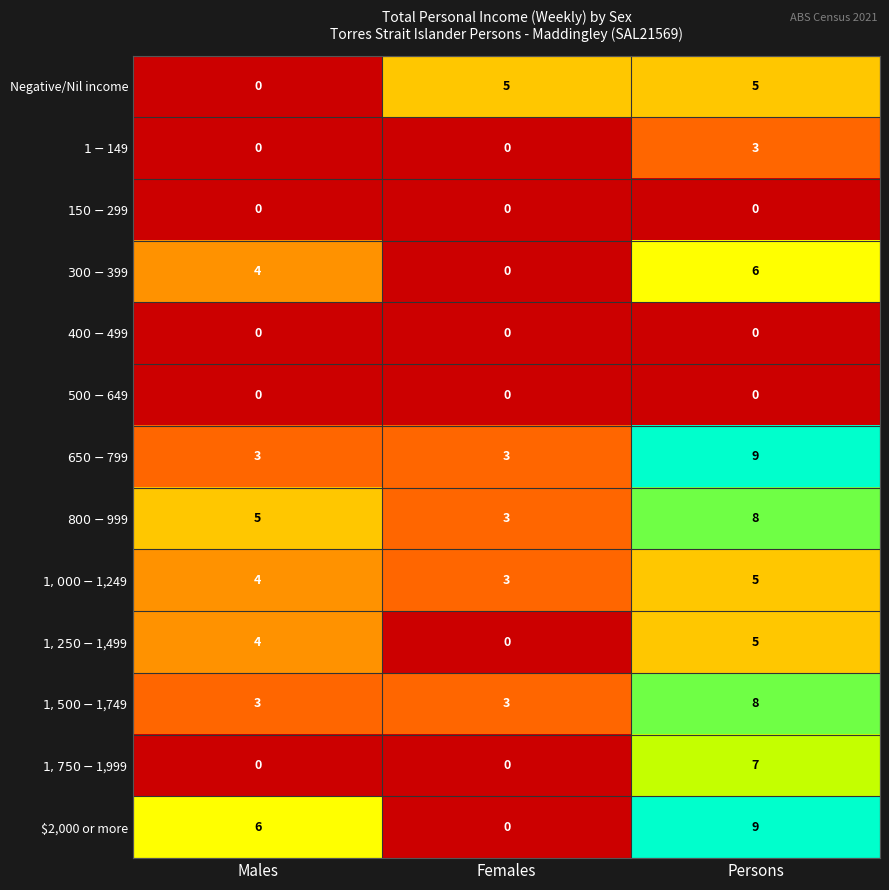

What is the total value across all series at Persons?

65